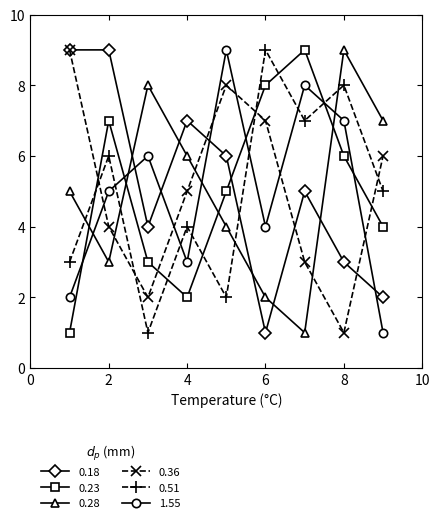

What is the greatest value displayed?

9